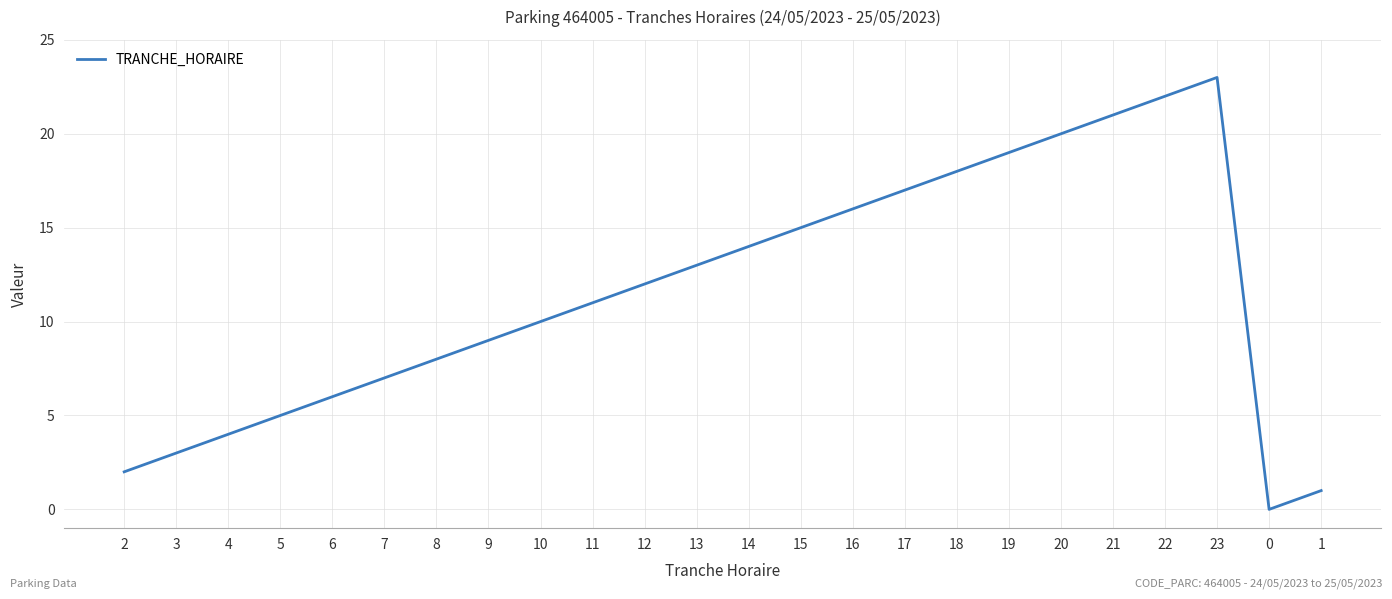

True or false: the data shows 16 at 16.

True